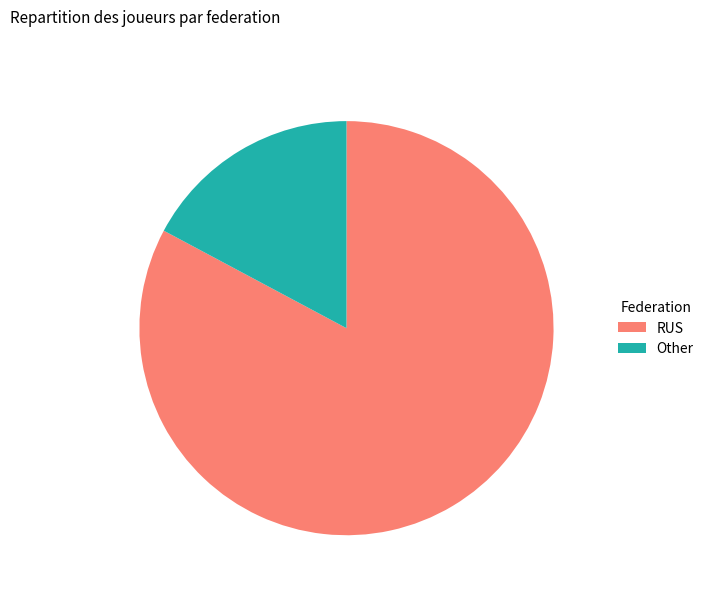

Does Other account for over 50% of the chart?

No